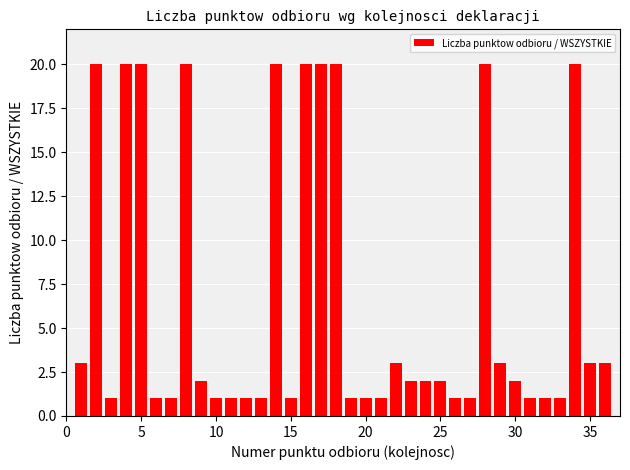

What is the difference between the second highest and second lowest values?

19